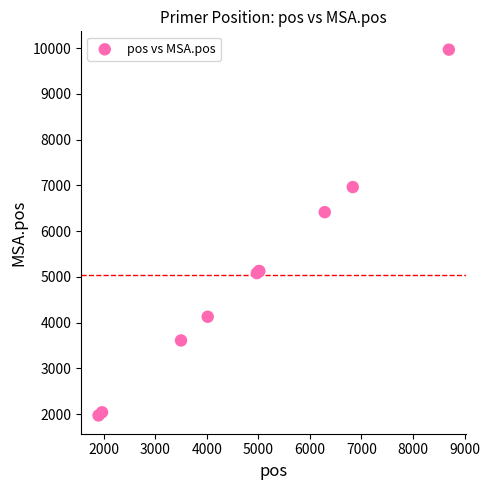

What Y value in the scatter plot is closest to 5968?

6413